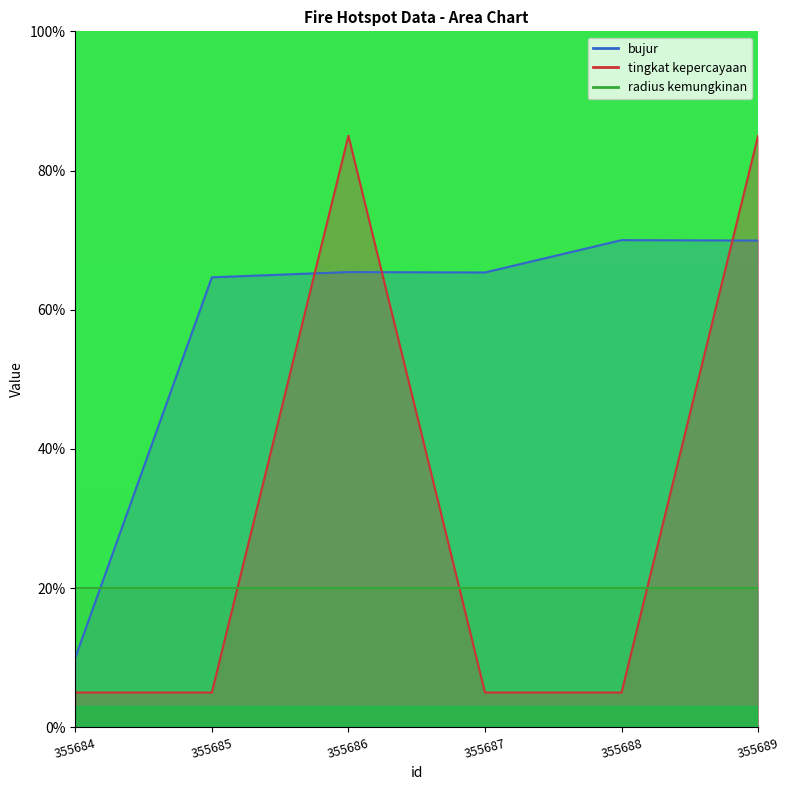

Which has a higher value, 355686 or 355689?

355686